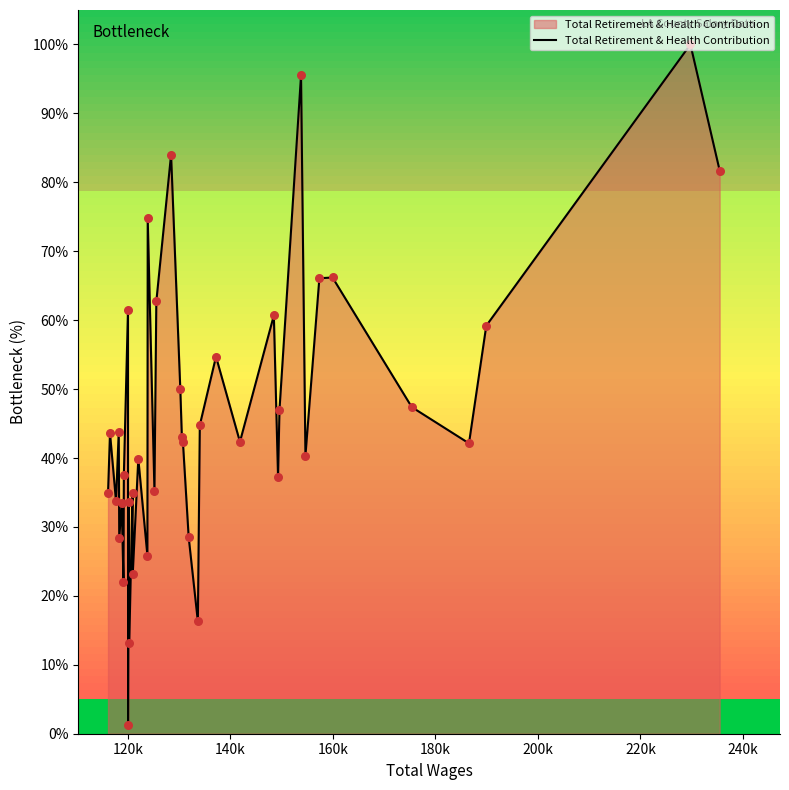

What is the maximum value shown in the chart?

100.0